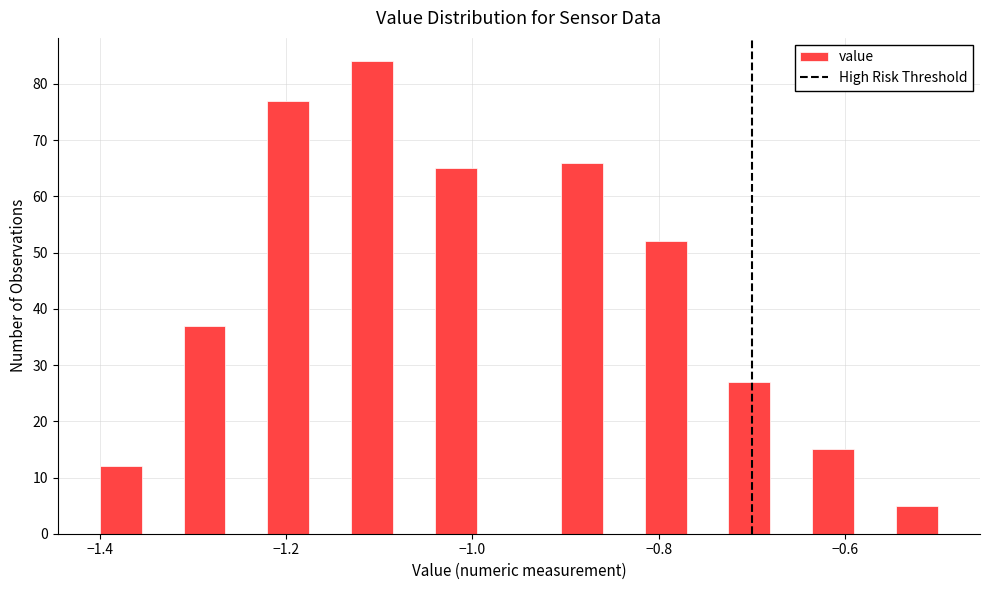

Around what value on the x-axis is the tallest bar? Give the approximate position of its centre, as read against the axis.

-1.10